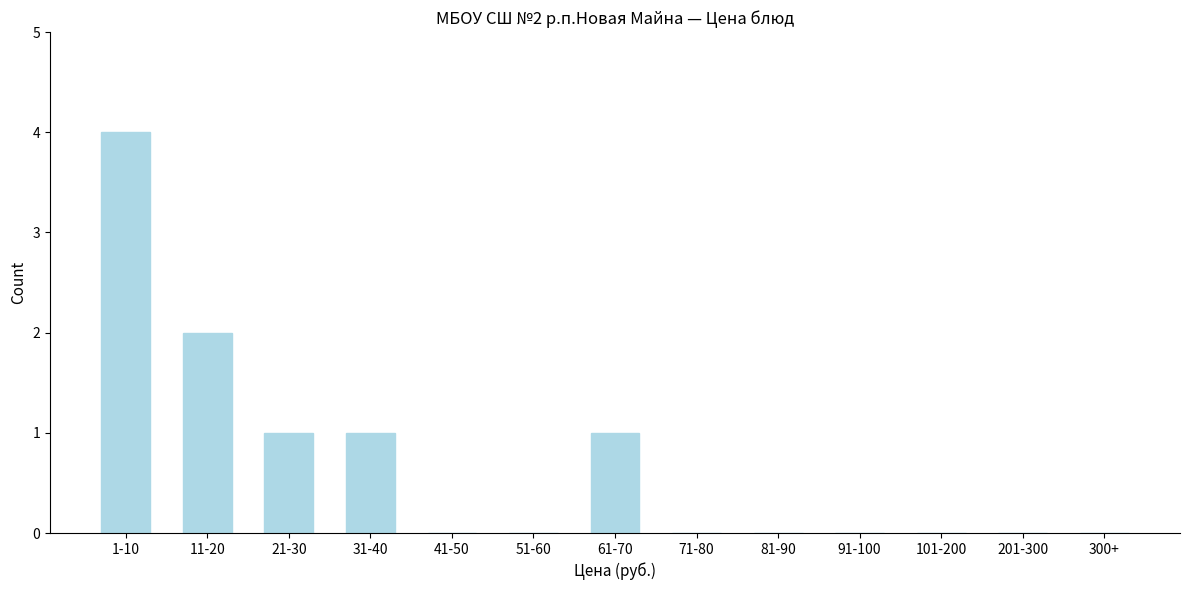

Reading right to left, list all the values displayed in this chart.

300+=0	201-300=0	101-200=0	91-100=0	81-90=0	71-80=0	61-70=1	51-60=0	41-50=0	31-40=1	21-30=1	11-20=2	1-10=4